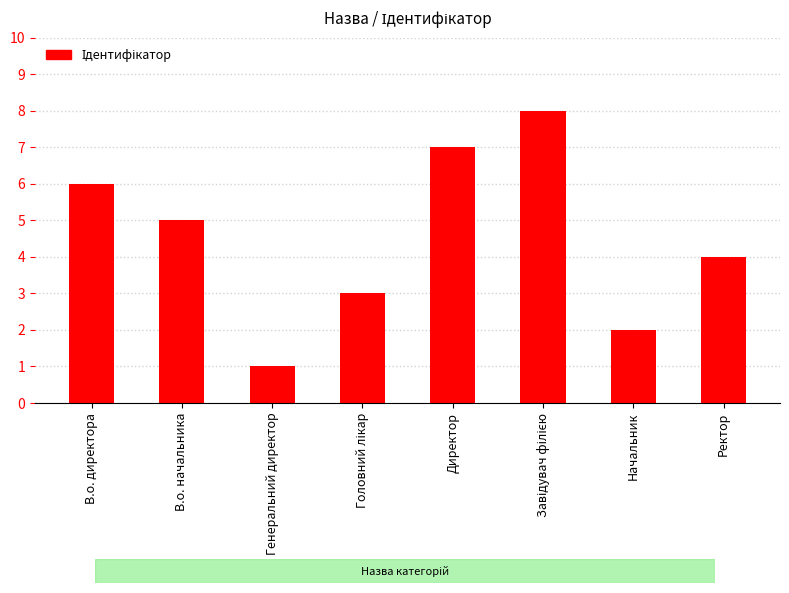

How many bars are there in total?

8